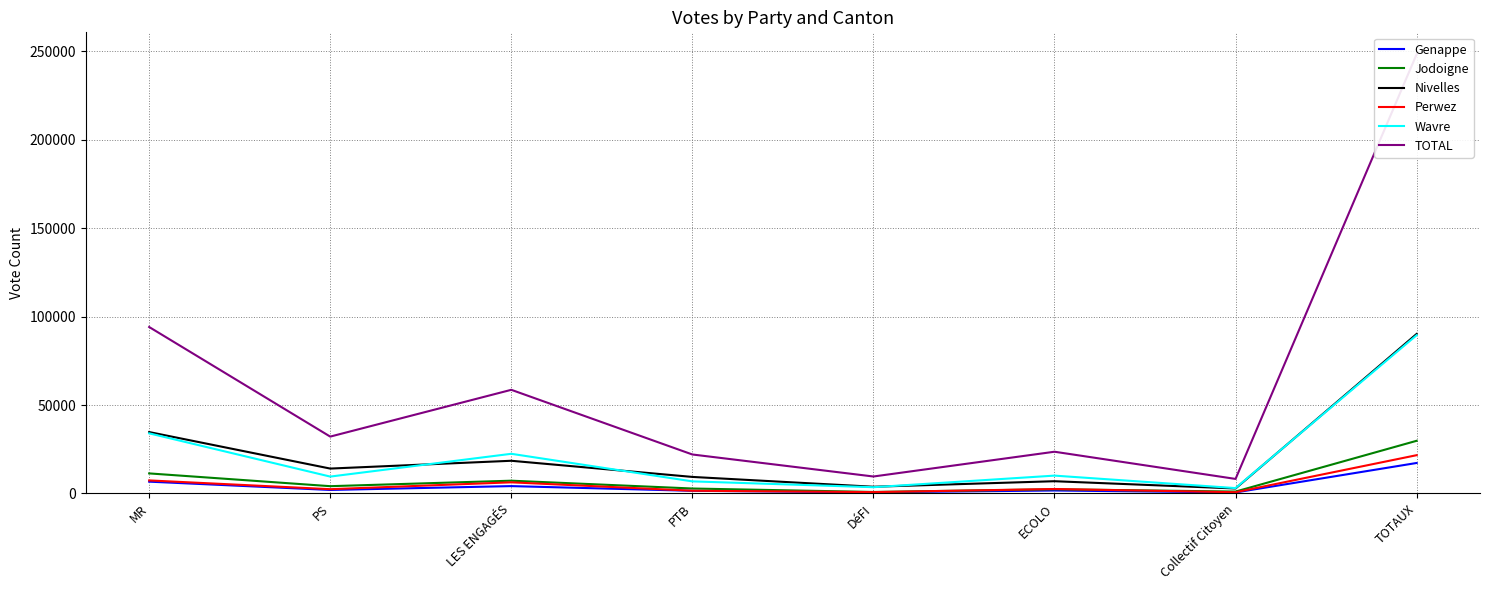

True or false: Nivelles and TOTAL intersect in this chart.

False